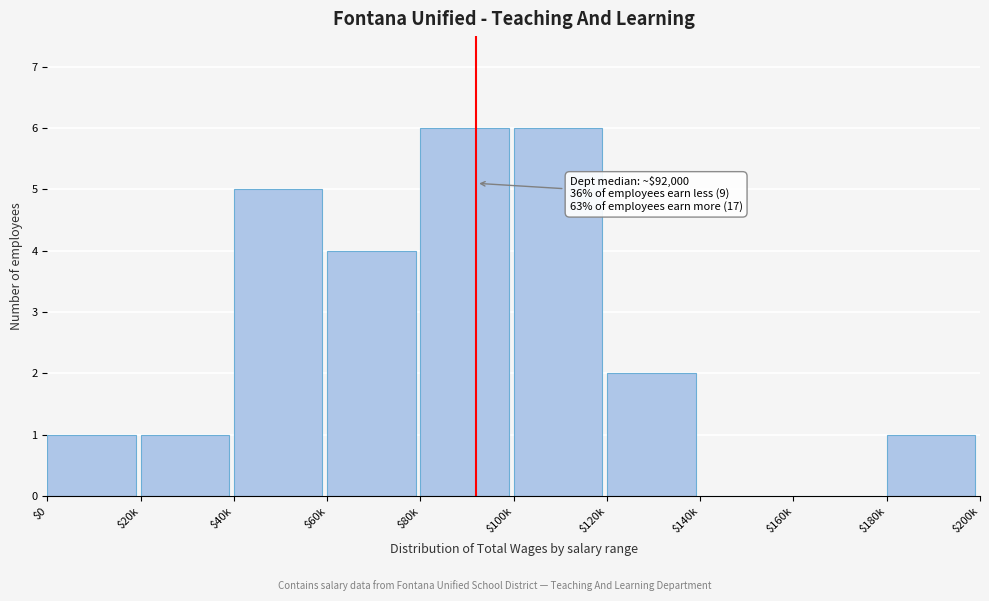

The chart shows a value of 2 at $120k. True or false?

True